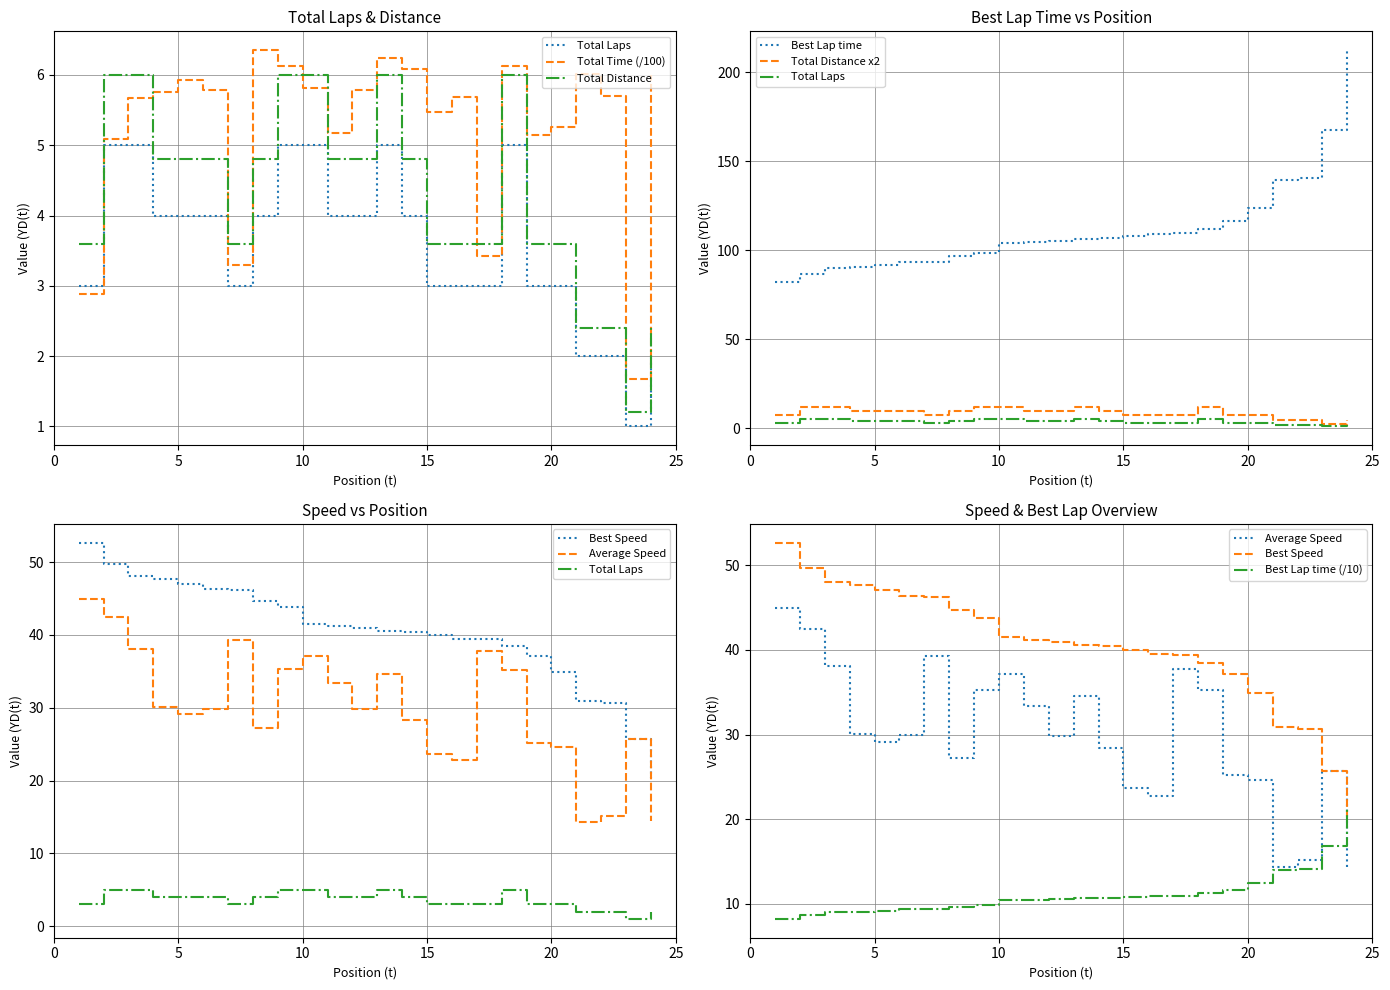

At how many categories does at least one series exceed 25?

24